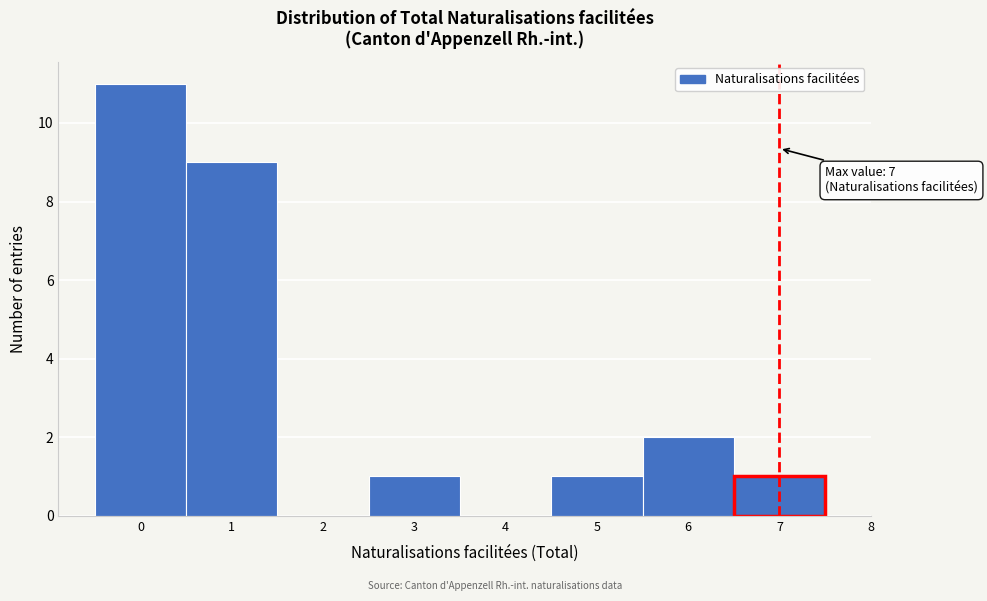

Over which range of the x-axis is the bar tallest?

-0.5 to 0.5